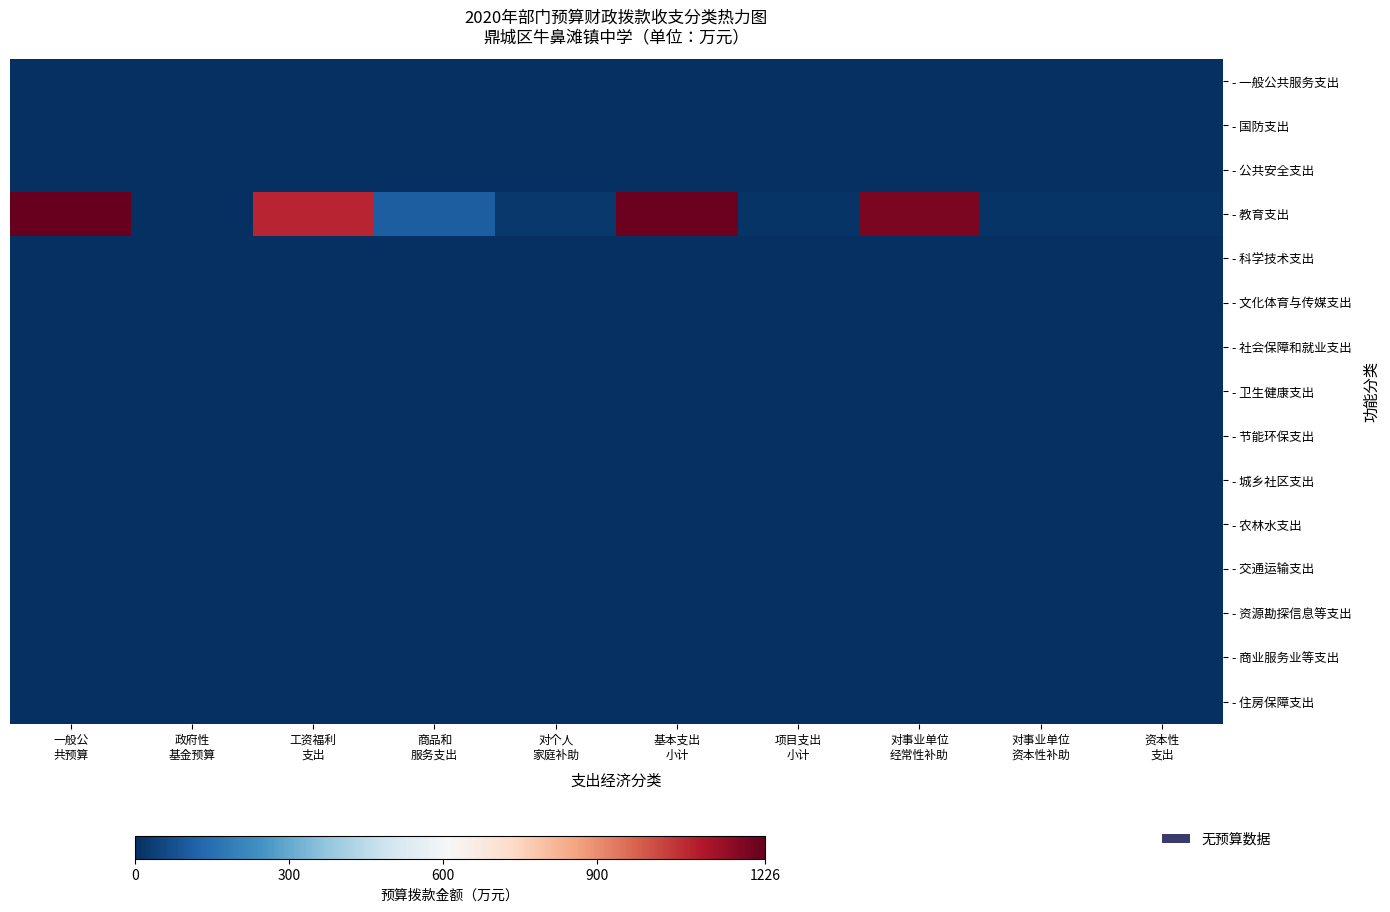

Which series changed the most between 工资福利 支出 and 基本支出 小计?

- 教育支出